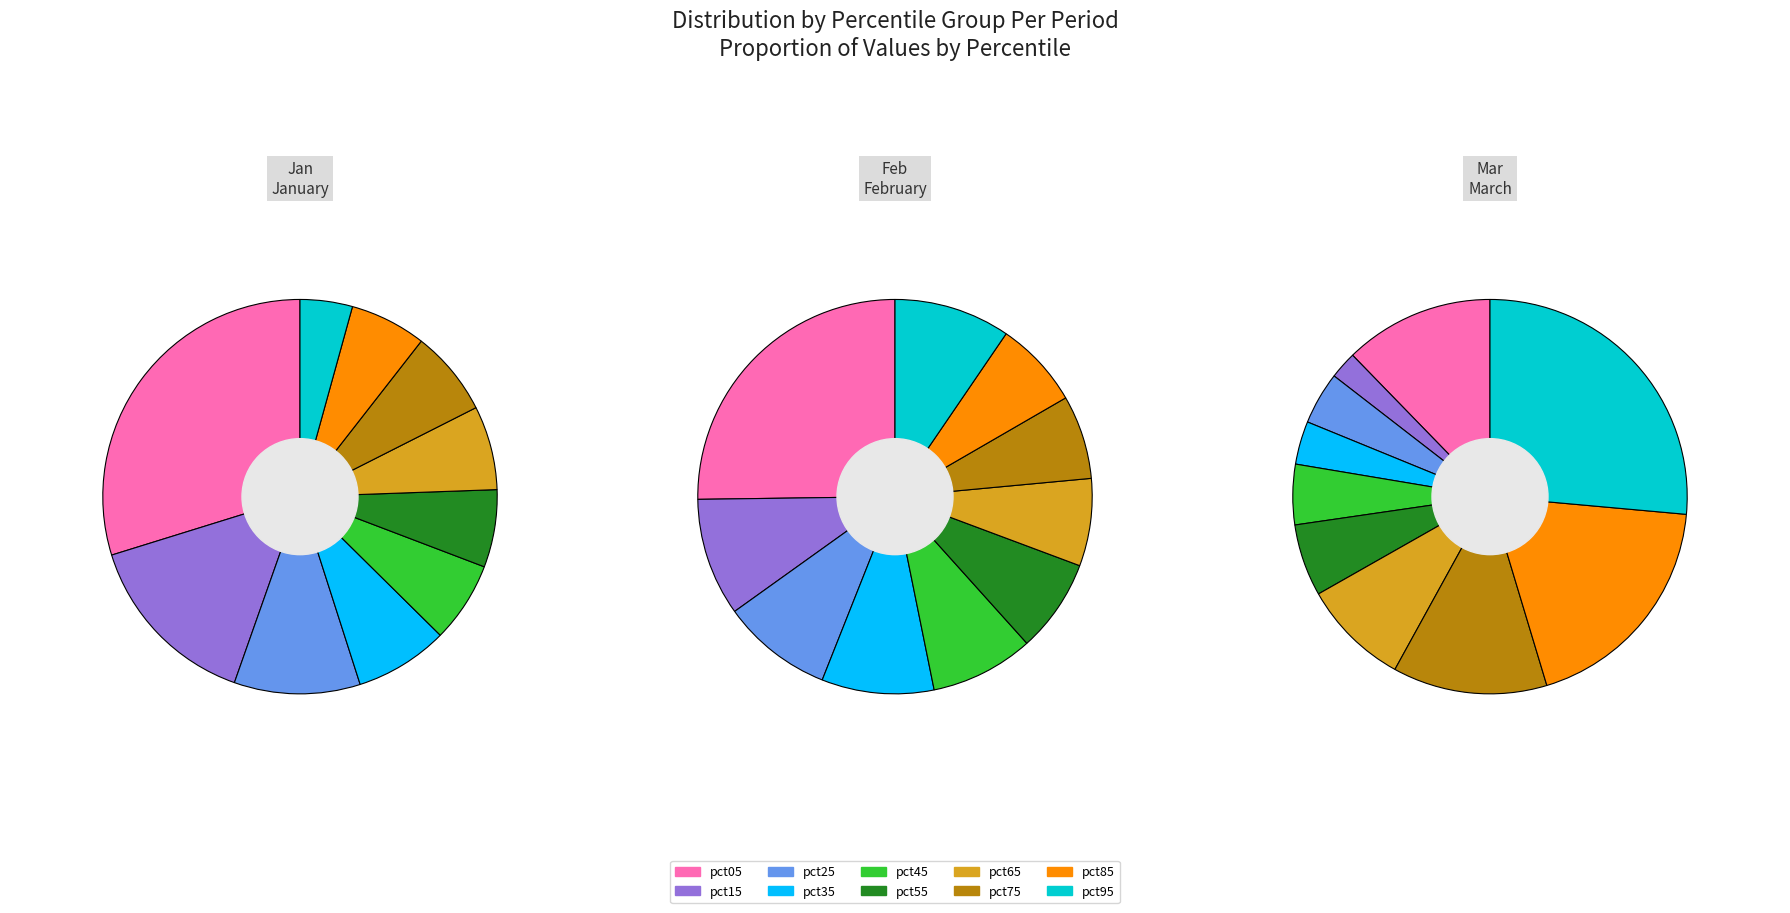

To the nearest percent, what portion does pct55 represent?

6%